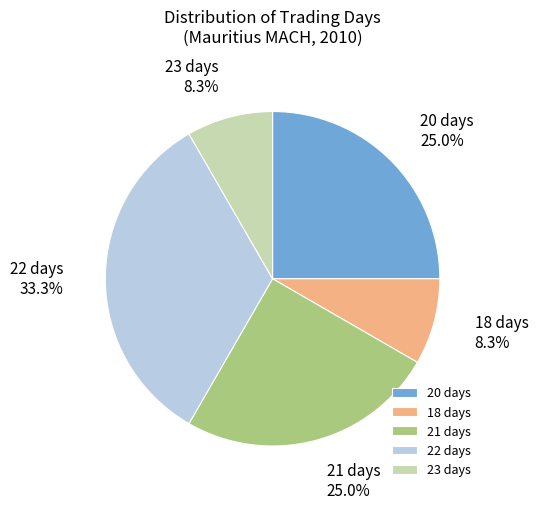

Which slice is the largest?

22 days